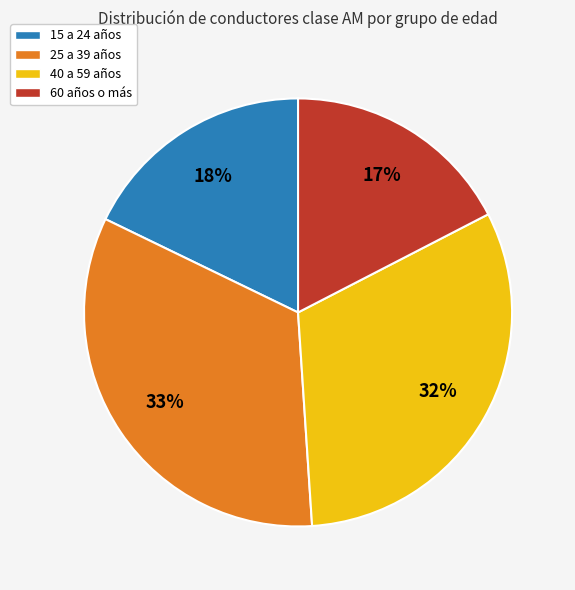

Which has a higher value, 40 a 59 años or 25 a 39 años?

25 a 39 años